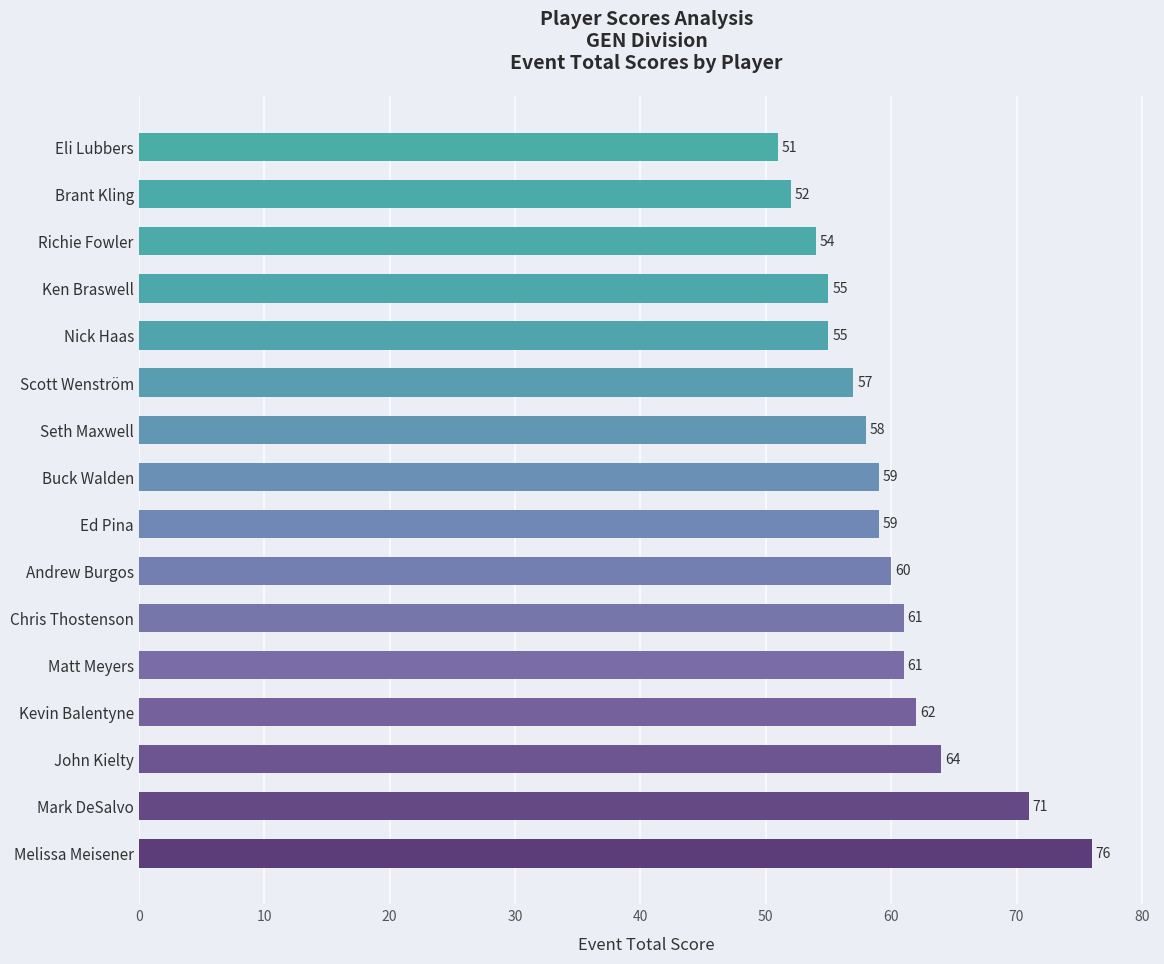

Read the value at John Kielty, to the nearest 10.

60